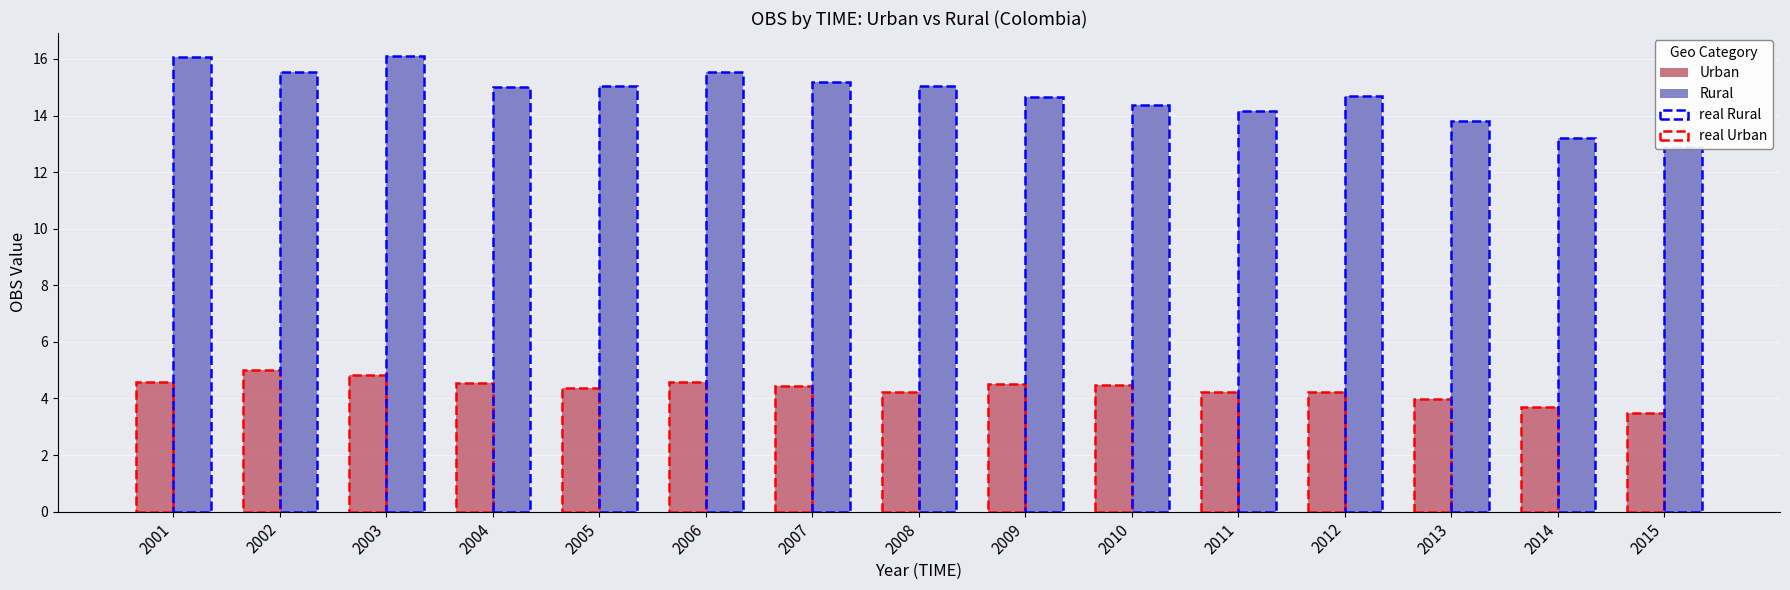

What is the difference between the Rural values at 2012 and 2007?

0.5